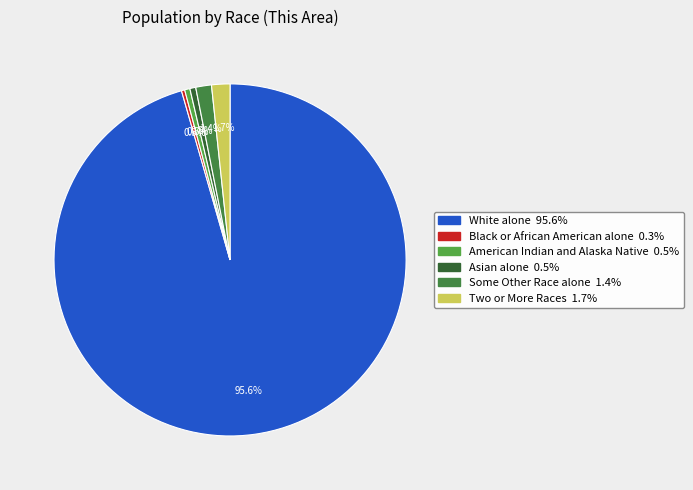

Is it true that Some Other Race alone is 1% of the pie?

True